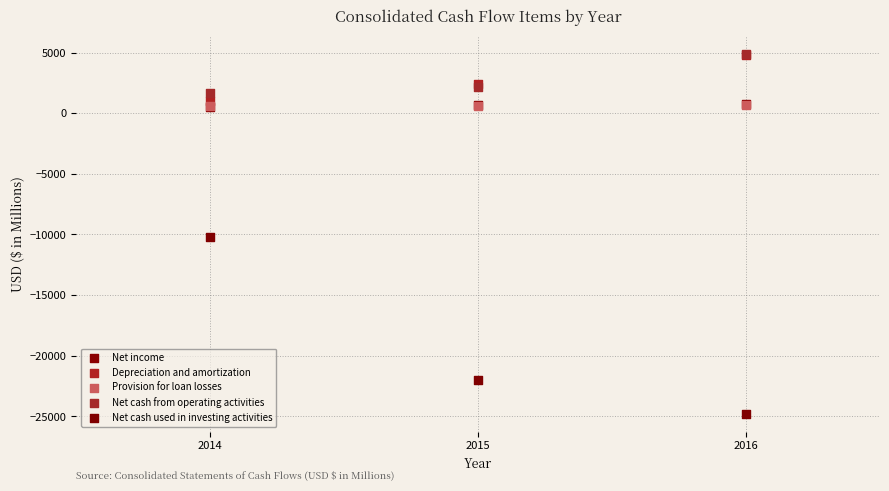

Which series contains the lowest Y value?

Net cash used in investing activities